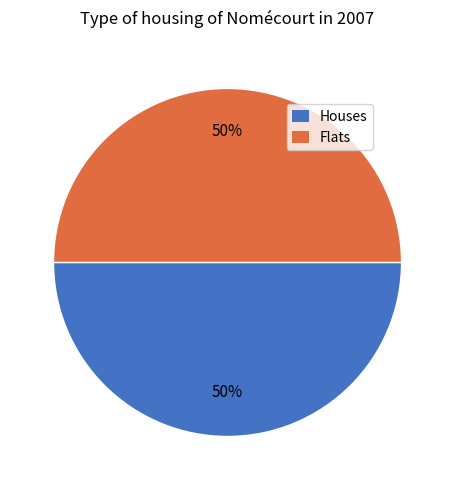

Count the number of slices in the pie.

2